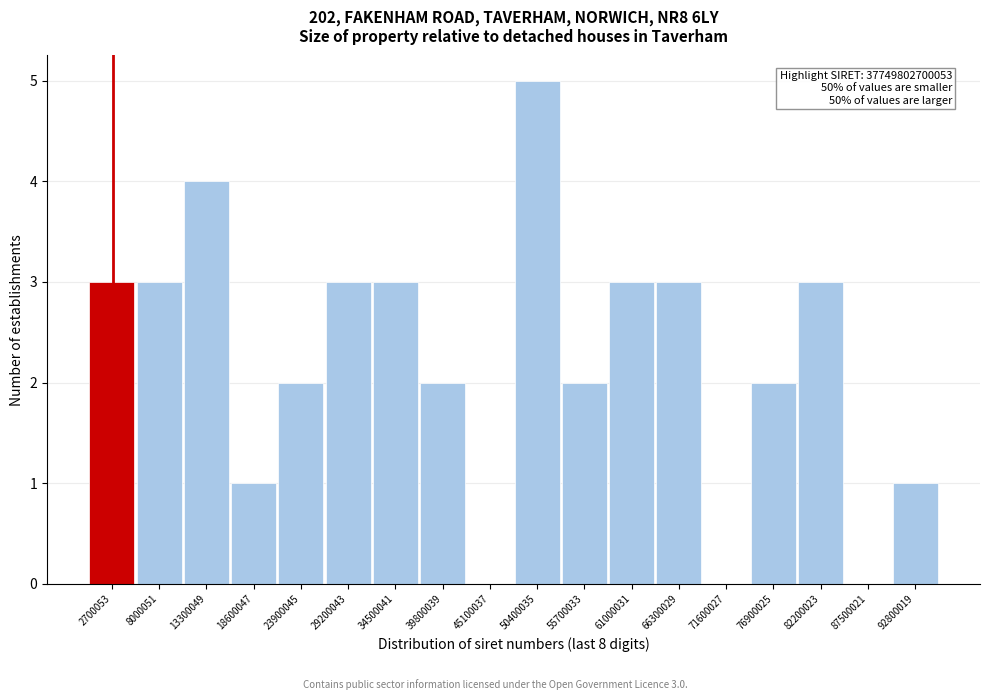

Reading left to right, extract all data points from this chart.

2700053=3	8000051=3	13300049=4	18600047=1	23900045=2	29200043=3	34500041=3	39800039=2	45100037=0	50400035=5	55700033=2	61000031=3	66300029=3	71600027=0	76900025=2	82200023=3	87500021=0	92800019=1